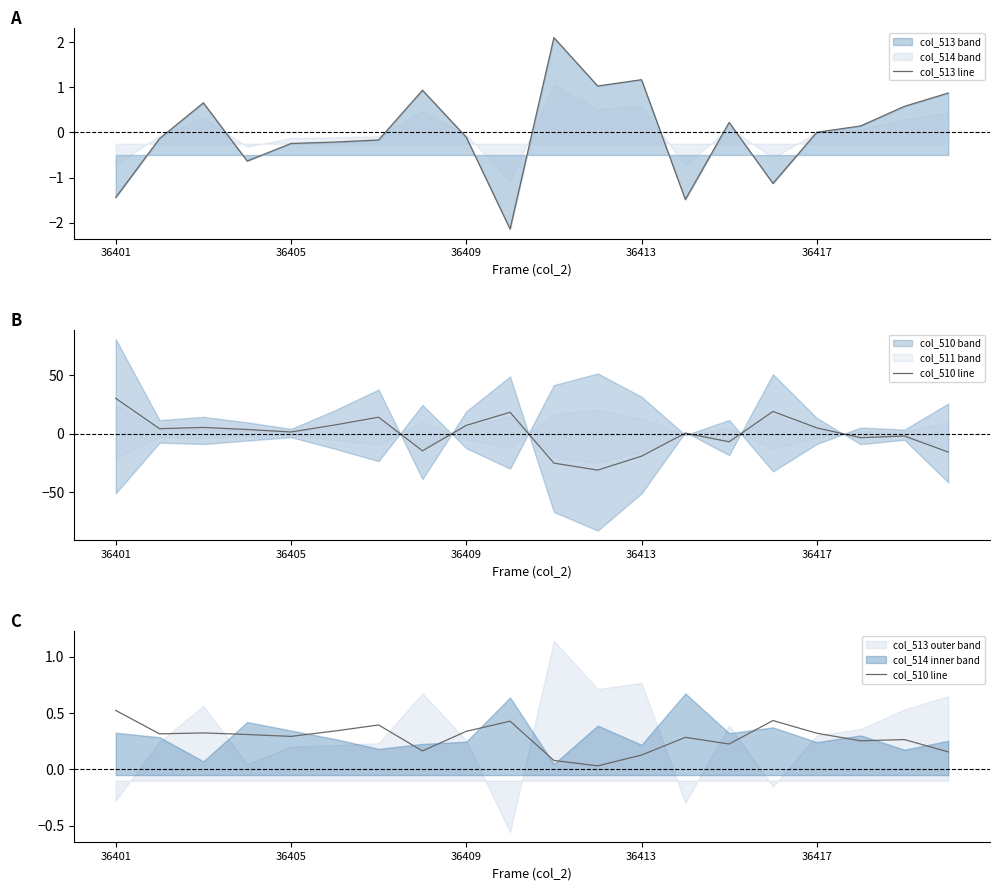

The value of col_513 line at 36417 is 0.0. True or false?

False